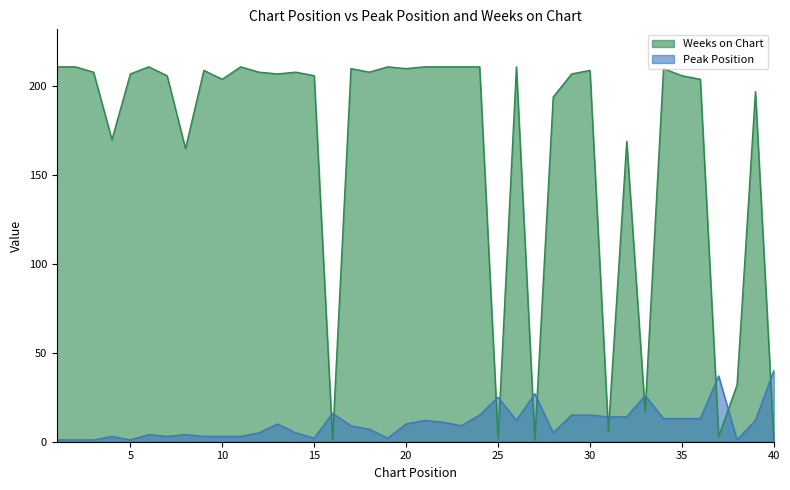

What are all the series names shown in the legend?

Weeks on Chart, Peak Position